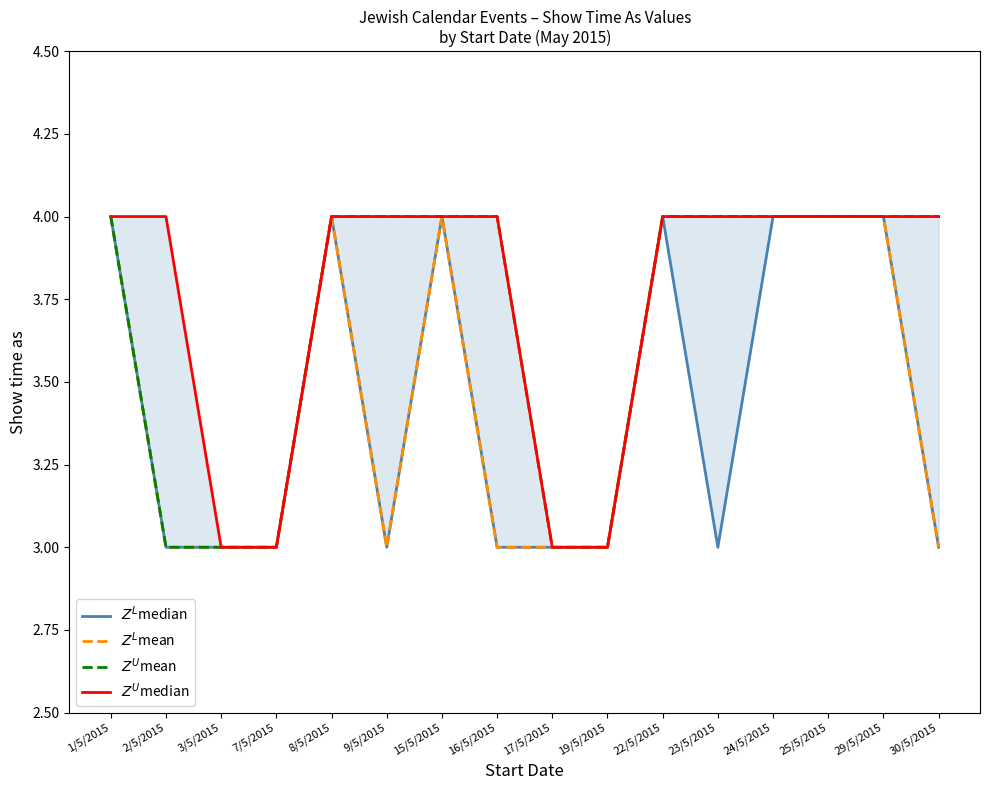

At how many categories does at least one series exceed 3?

12